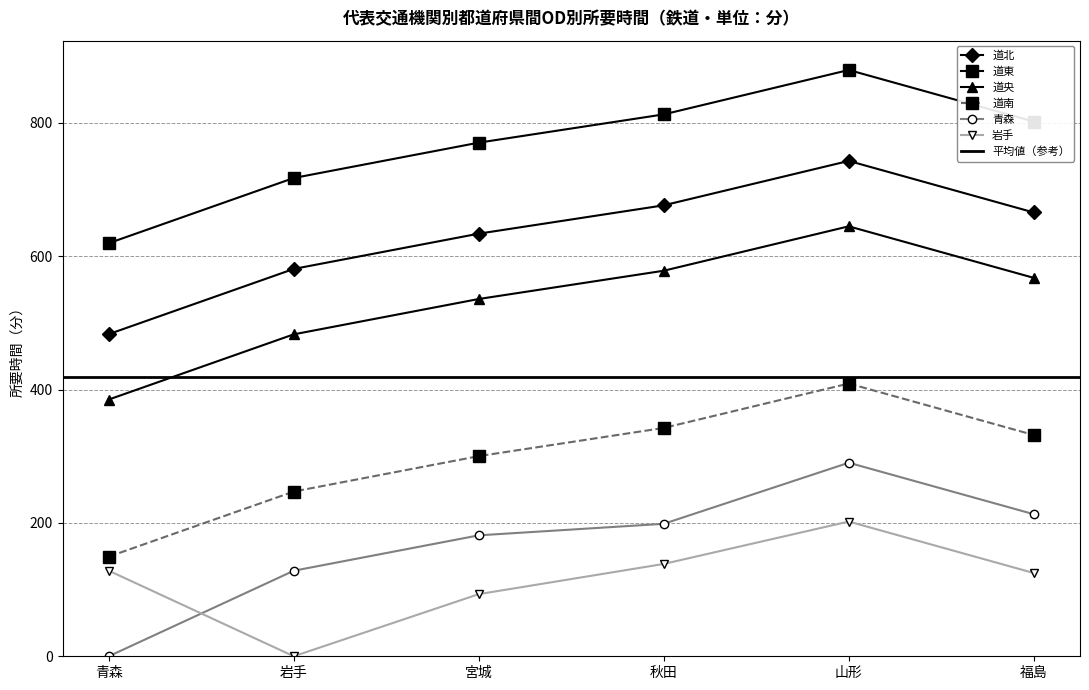

In 道北, how many points are higher than both neighbors (excluding endpoints)?

1